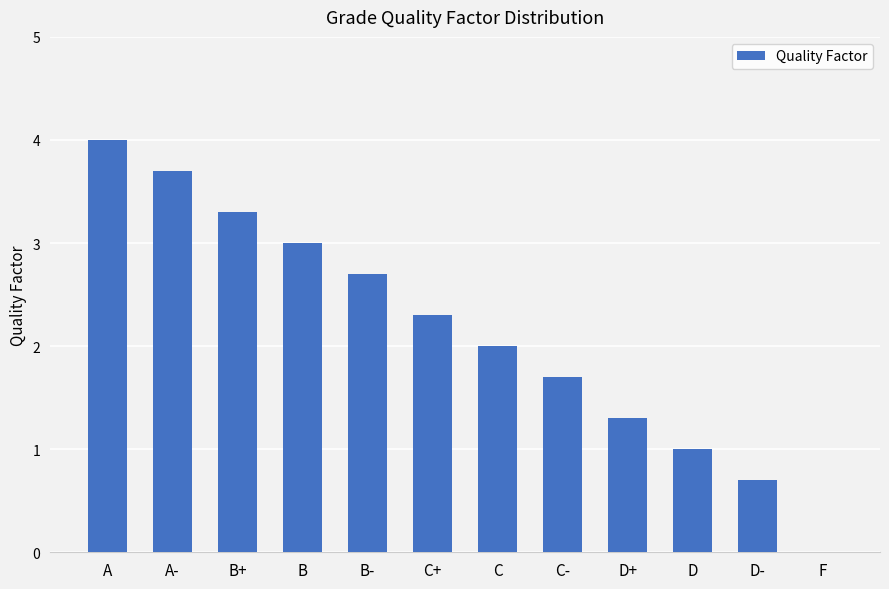

The value at F is 0.0. True or false?

True